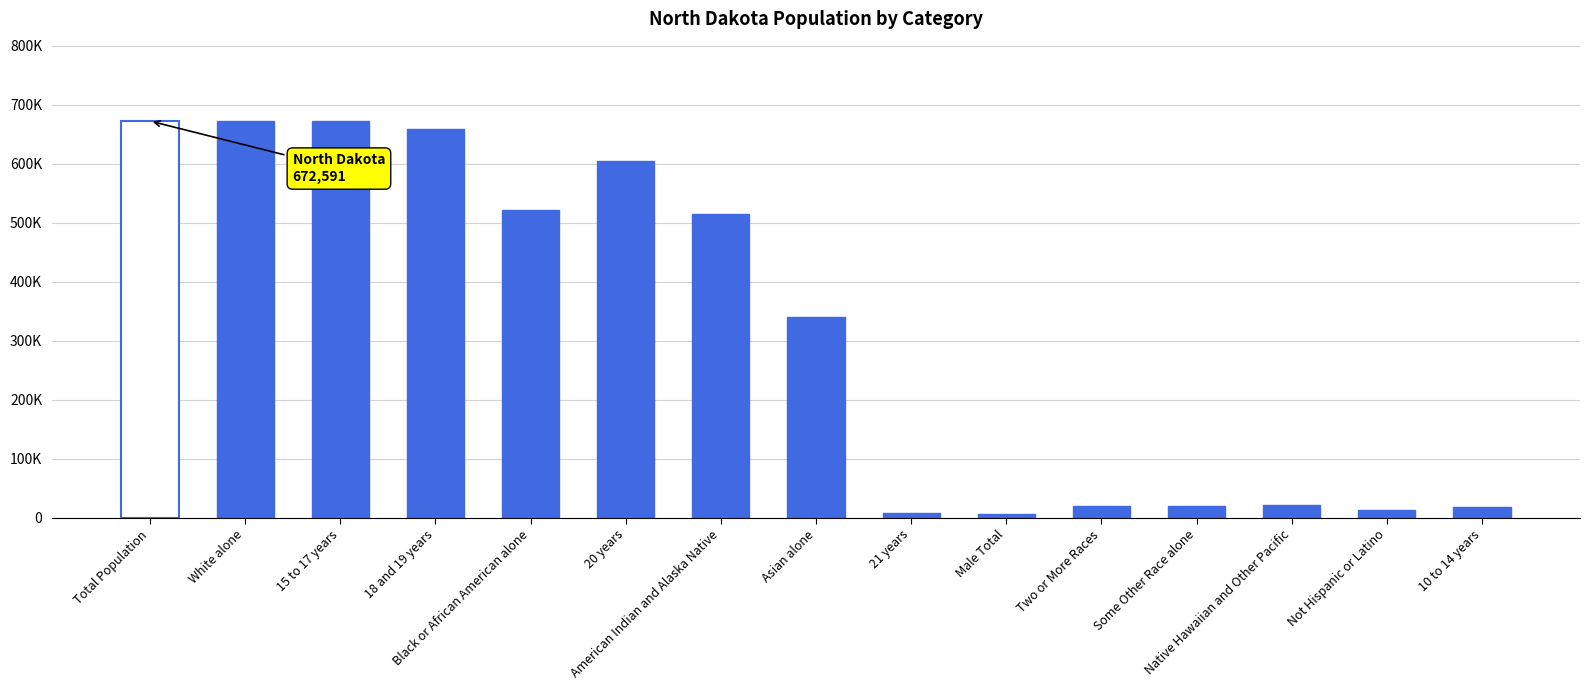

What is the label of the 13th bar from the right?

15 to 17 years